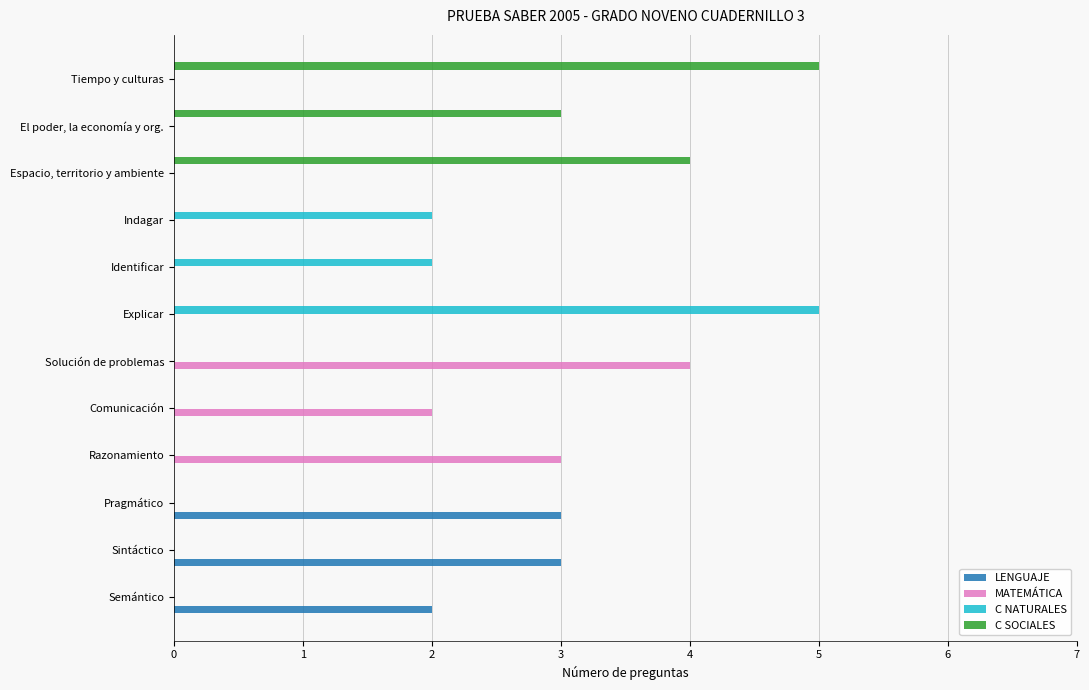

What is the total value across all series at Sintáctico?

3